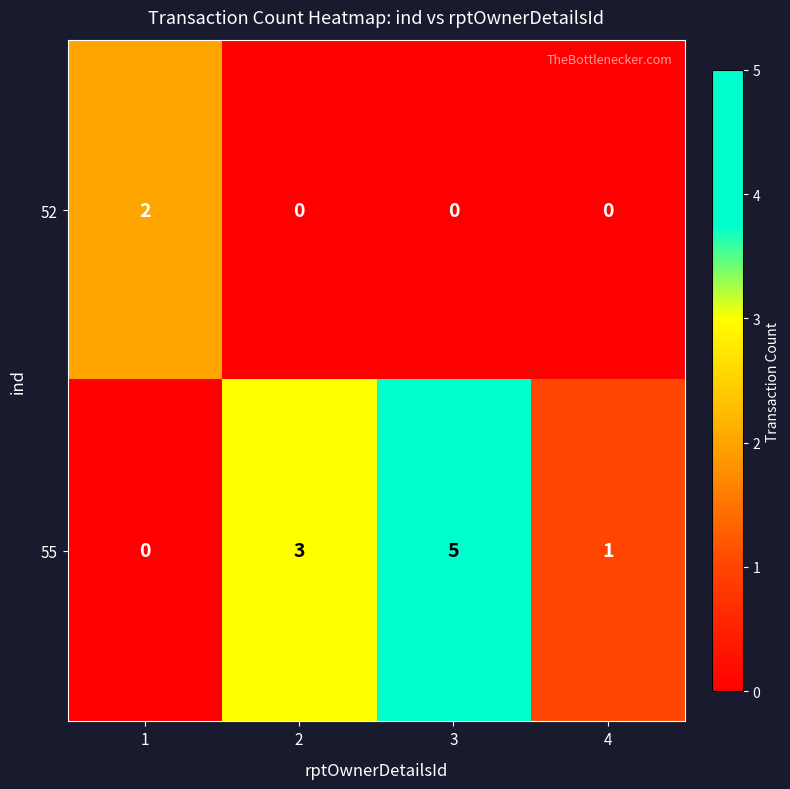

List the series in order of their overall mean, highest first.

55, 52